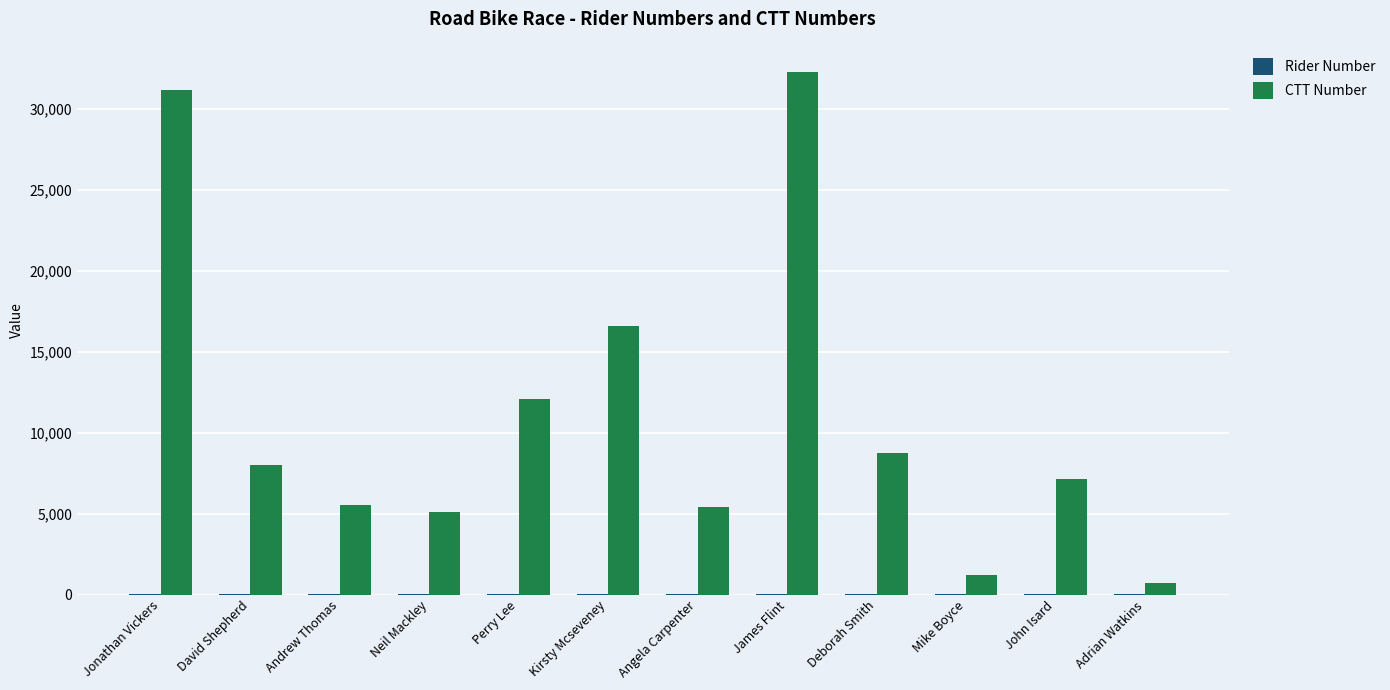

How many data points does each series have?

12